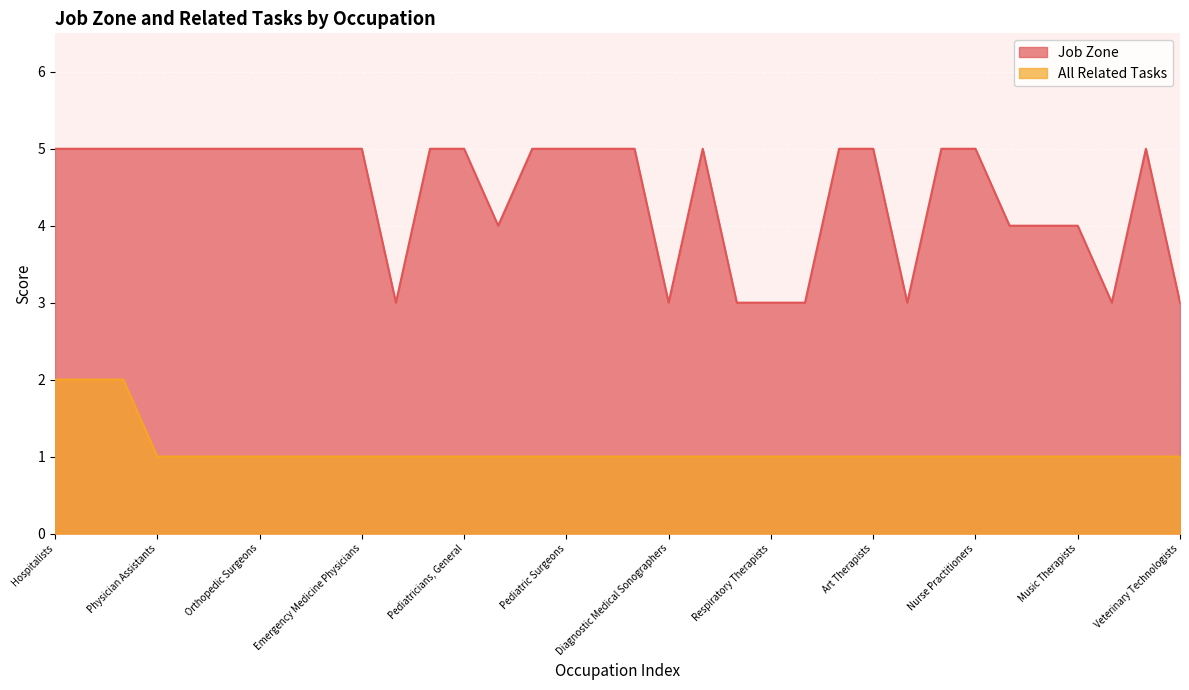

What is the label of the 27th point from the left?

Cardiologists